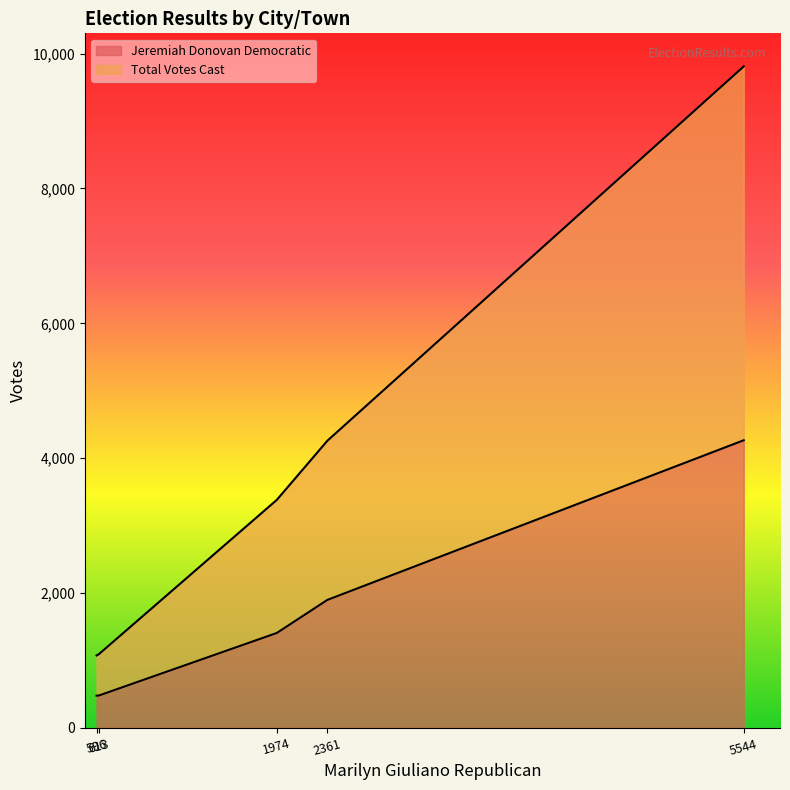

What is the difference between the second highest and minimum values in the Jeremiah Donovan Democratic series?

1420